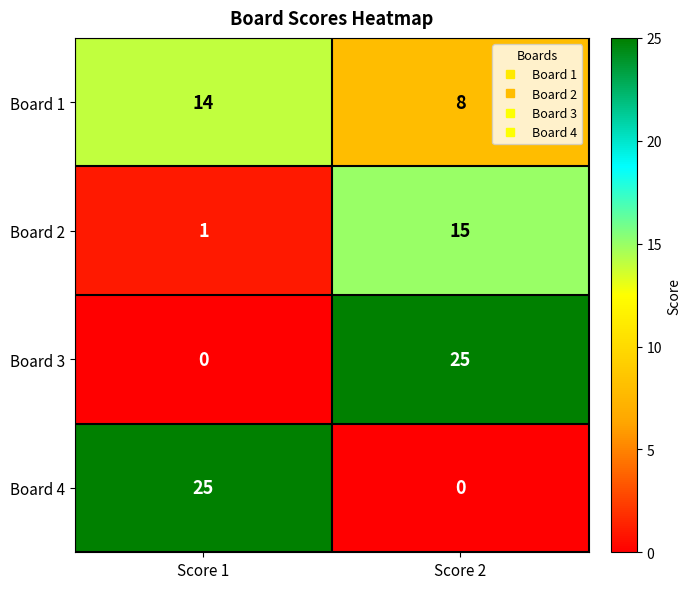

Reading left to right, what are all the values shown in this chart?

Board 1: Score 1=14	Score 2=8
Board 2: Score 1=1	Score 2=15
Board 3: Score 1=0	Score 2=25
Board 4: Score 1=25	Score 2=0